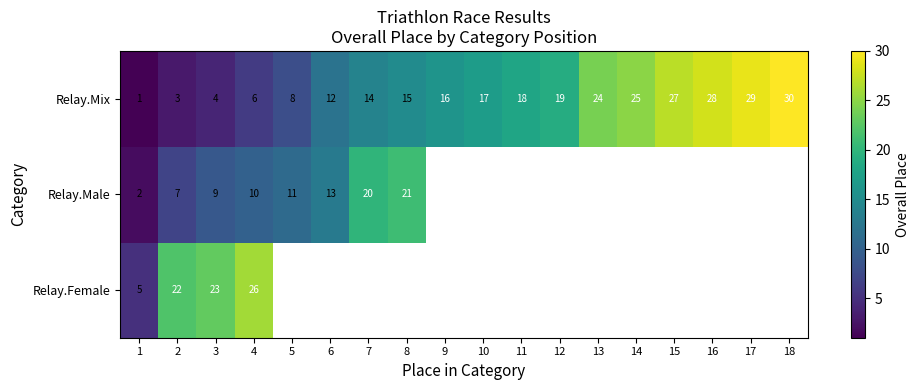

At 1, list the series in order from largest to smallest.

Relay.Female, Relay.Male, Relay.Mix